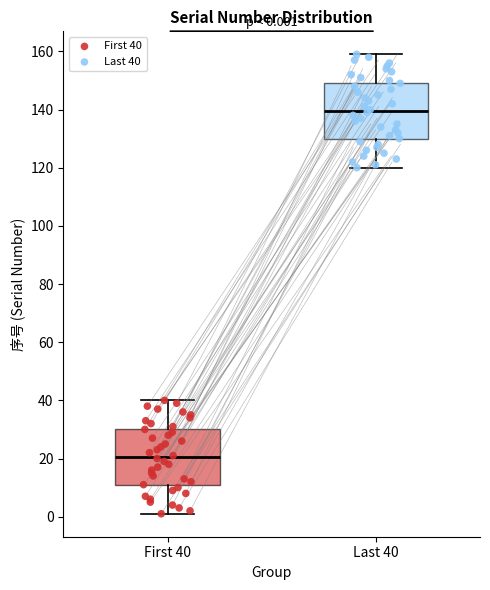

Which box has the highest median line?

Last 40